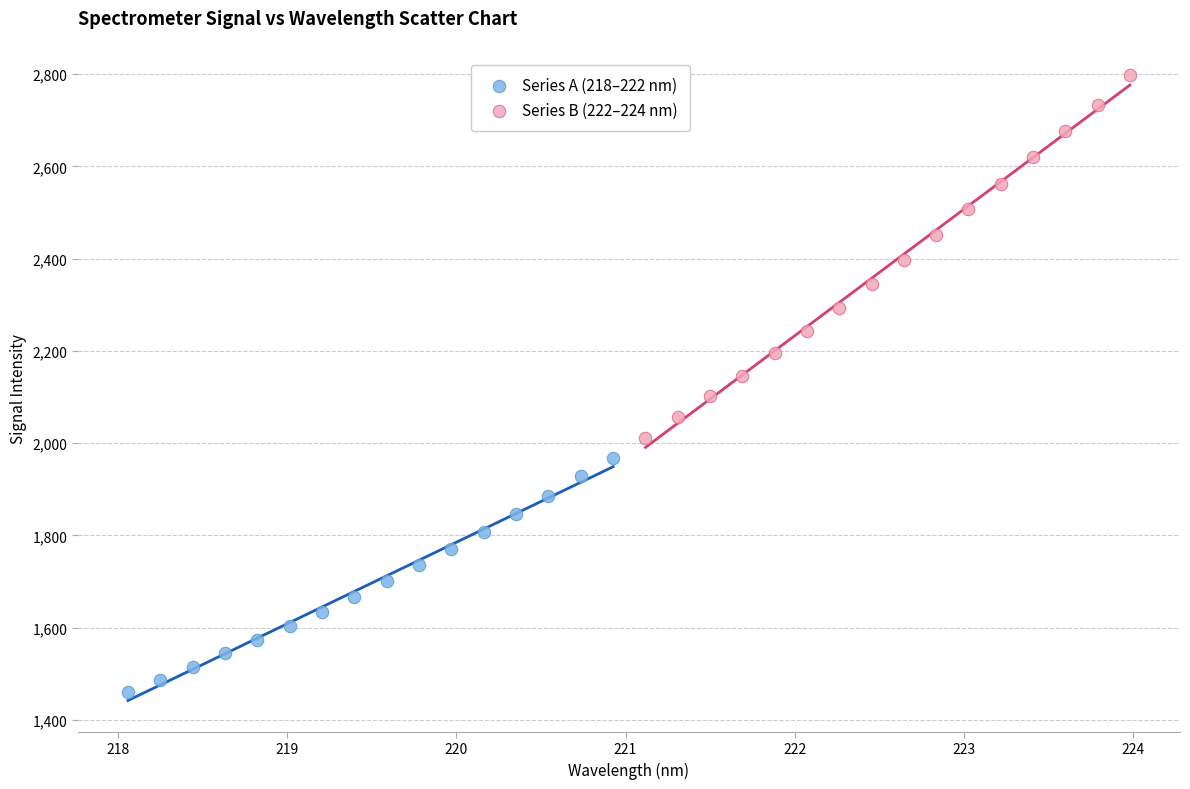

Which series has the widest spread of Y values?

Series B (222–224 nm)